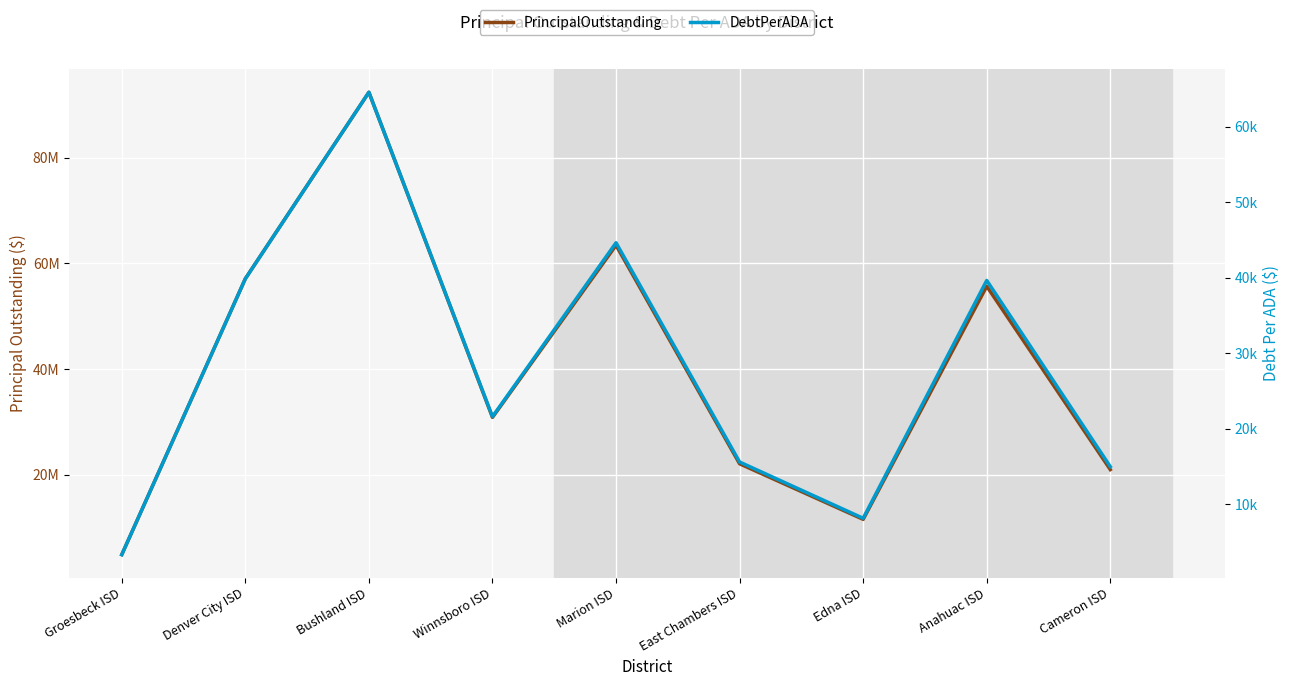

At which category does the chart reach its peak across all series?

Bushland ISD